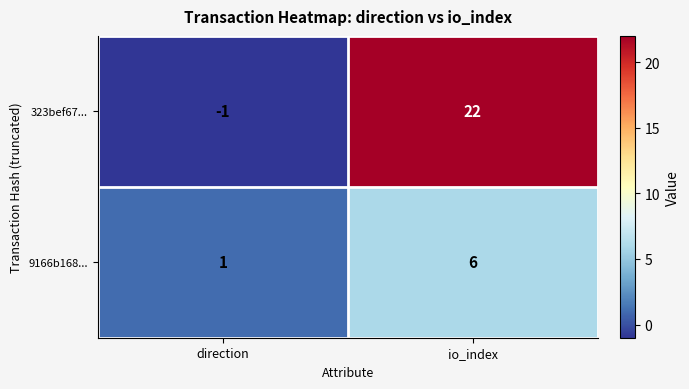

At which label is 323bef67... closest to 10?

direction